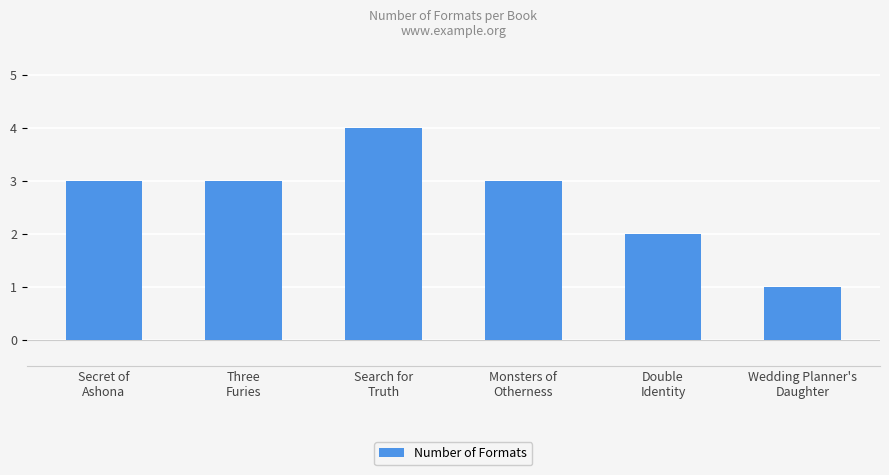

What position from the right is Double
Identity?

2